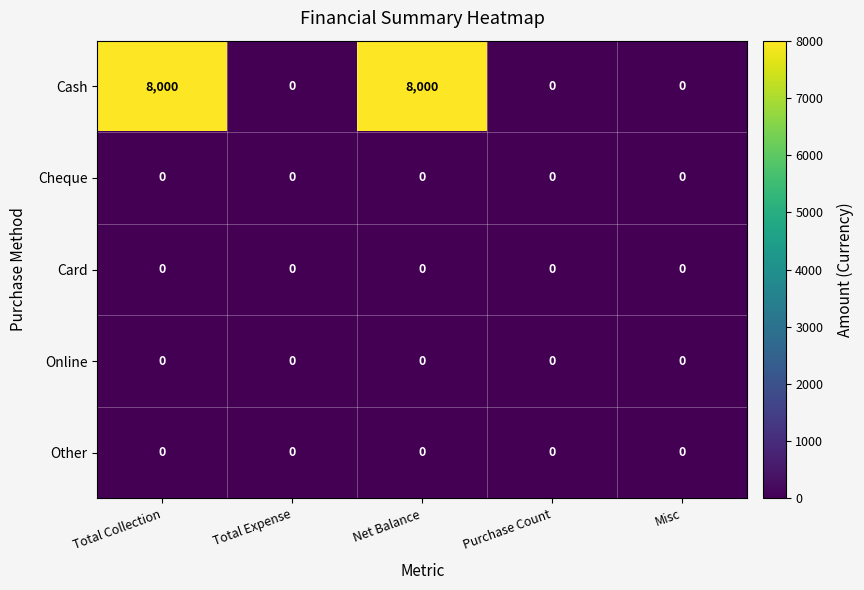

Which series has the widest spread of values?

Cash